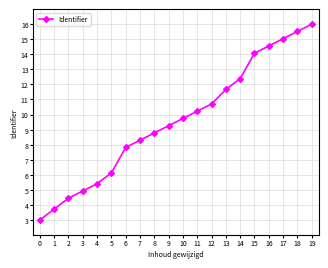

Reading left to right, extract all data points from this chart.

3.0	3.7	4.4	4.9	5.4	6.1	7.8	8.3	8.8	9.3	9.7	10.2	10.7	11.7	12.4	14.1	14.6	15.0	15.5	16.0